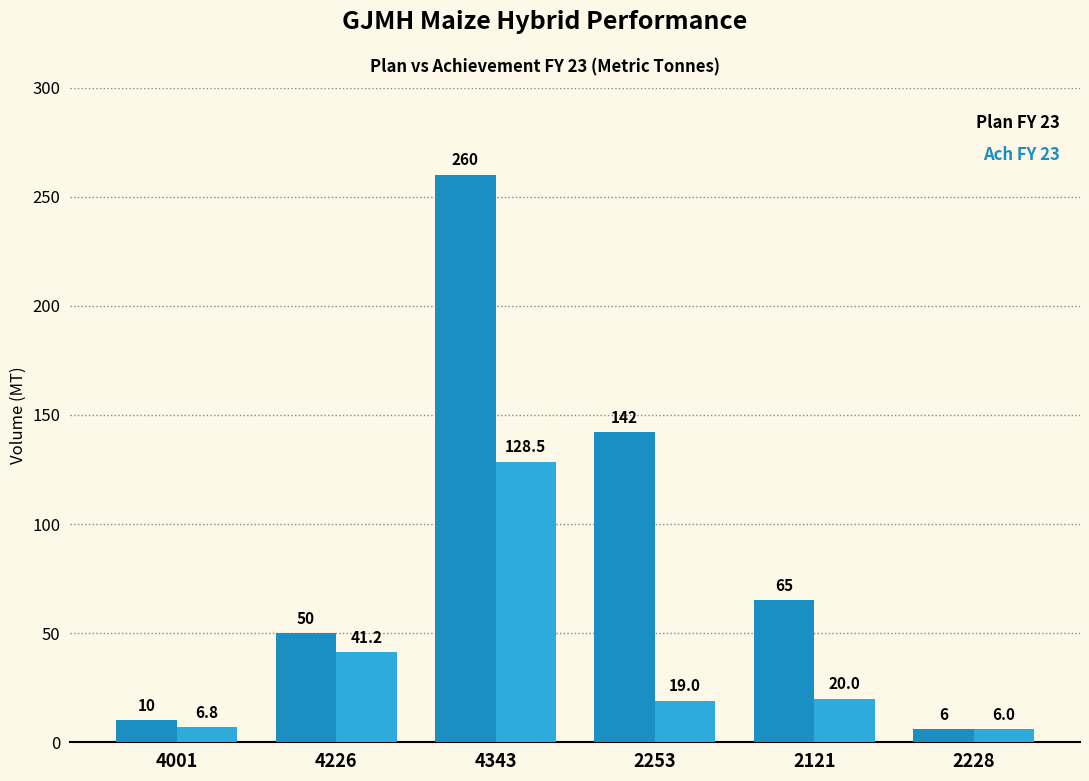

At which category does the chart reach its minimum across all series?

2228